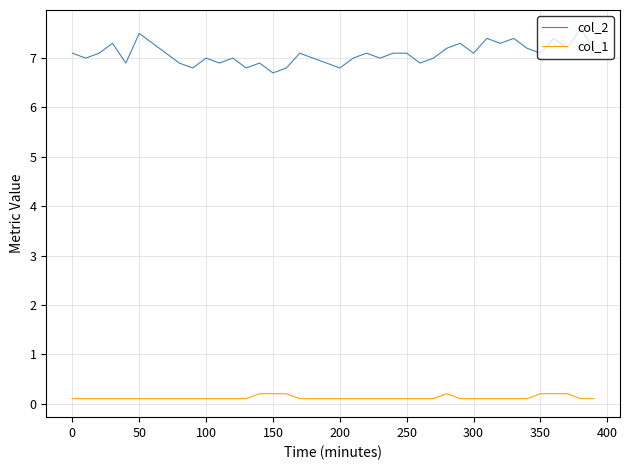

What is the difference between the second highest and minimum values in the col_2 series?

0.8